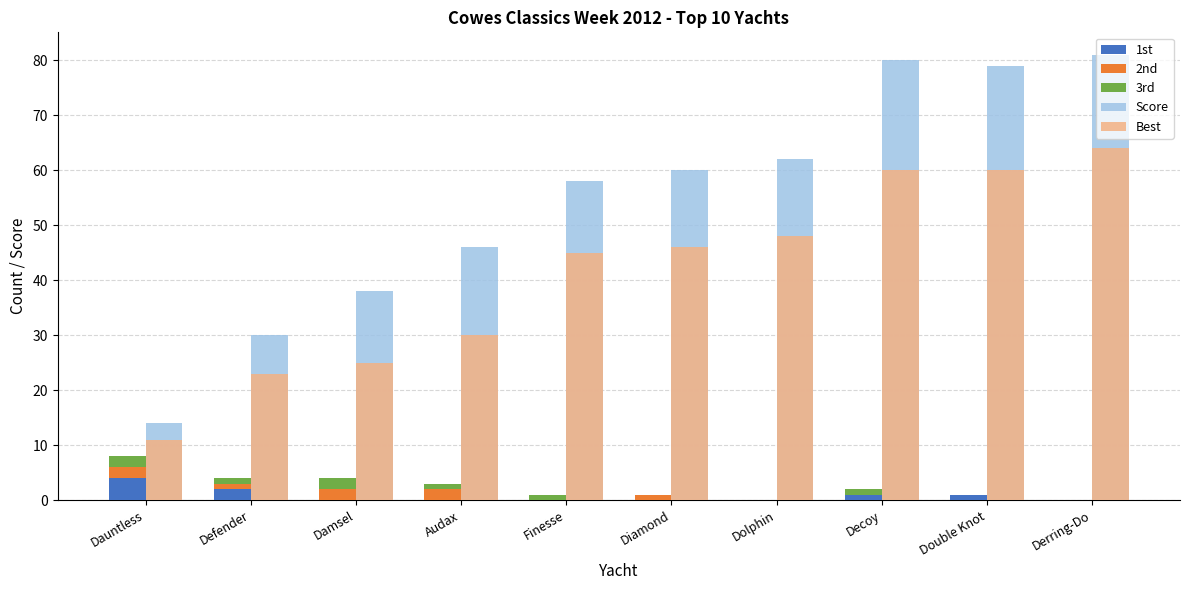

What is the sum of the 3rd values at Damsel and Audax?

3